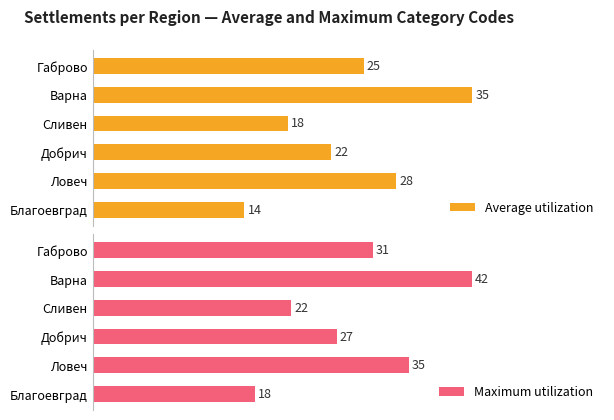

Which category has the lowest value in the Average utilization series?

Благоевград